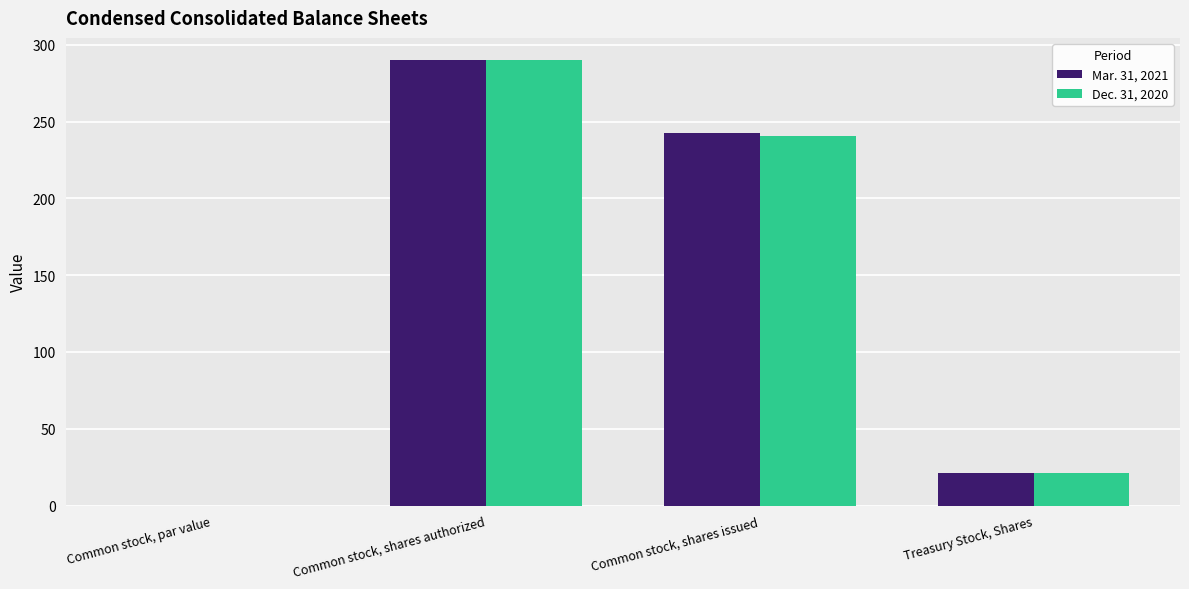

Is it true that Mar. 31, 2021 equals 242.3 at Common stock, shares issued?

True